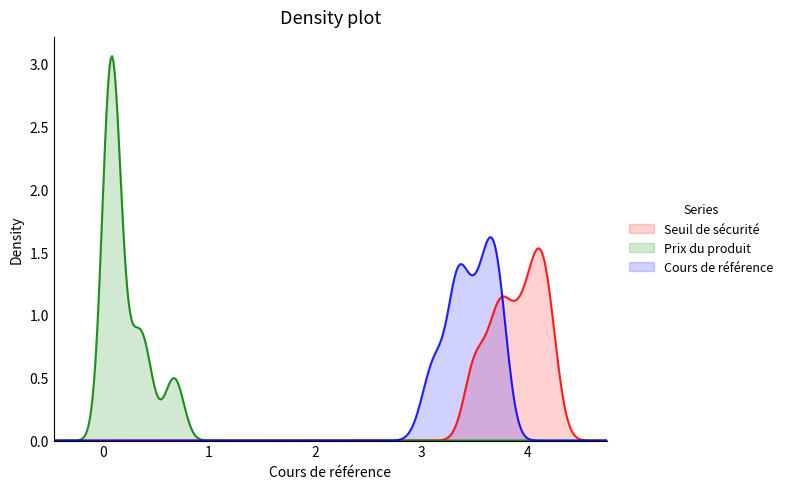

Which series has the largest range (max minus min)?

Prix du produit